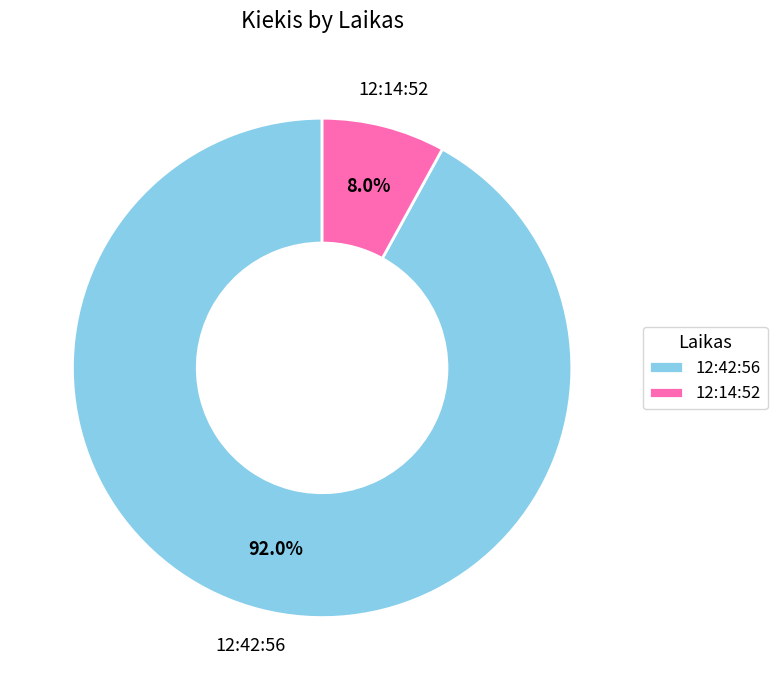

What is the smallest slice in the pie chart?

12:14:52